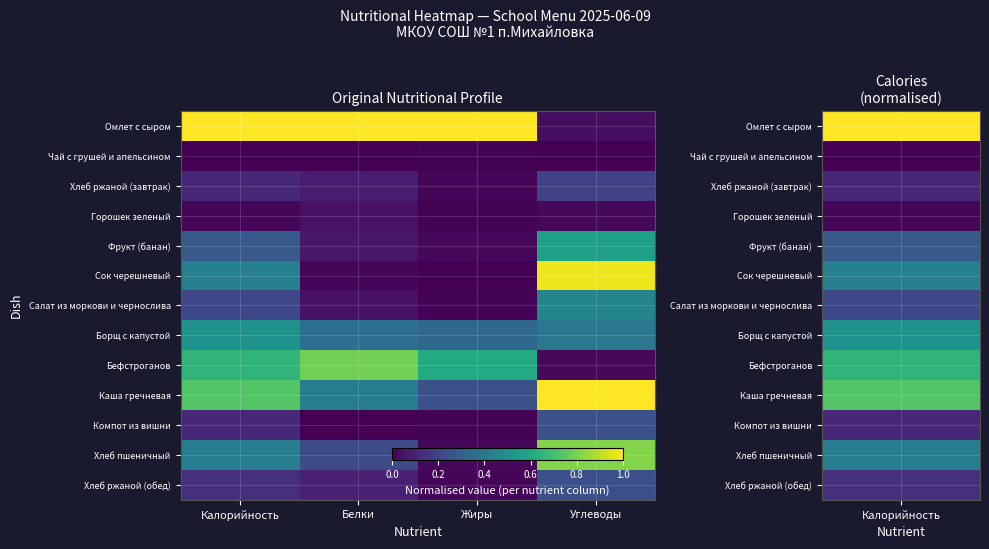

Rank the series by their maximum value, from highest to lowest.

Омлет с сыром, Каша гречневая, Сок черешневый, Хлеб пшеничный, Бефстроганов, Фрукт (банан), Борщ с капустой, Салат из моркови и чернослива, Компот из вишни, Хлеб ржаной (обед), Хлеб ржаной (завтрак), Горошек зеленый, Чай с грушей и апельсином